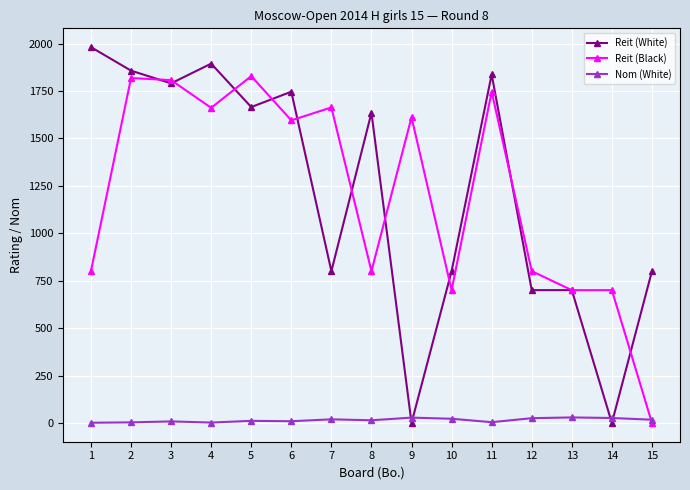

Which series changed the most between 11 and 14?

Reit (White)